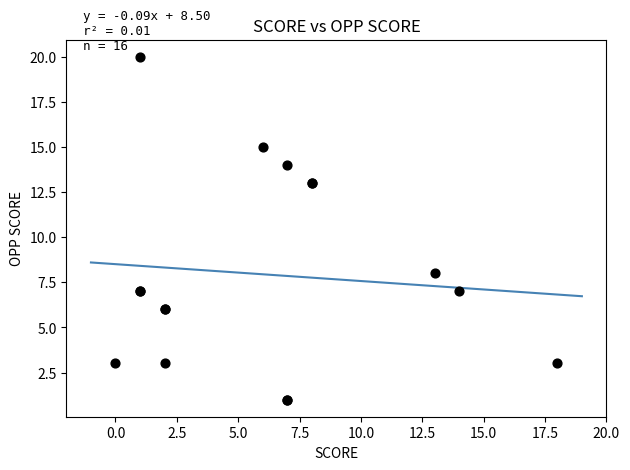

What Y value in the scatter plot is closest to 10?

8